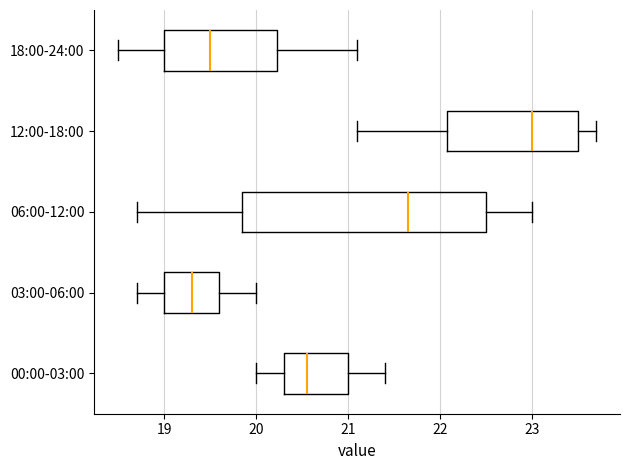

Reading bottom to top, transcribe this box plot: for each box, give where its median line is, the range the box spans, and where its two whiskers end, as read against the x-axis. The values are not printed on the chart, so give them approximately, as read against the axis.

00:00-03:00: median 20.6, box 20.3 to 21.0, whiskers 20.0 to 21.4
03:00-06:00: median 19.3, box 19.0 to 19.6, whiskers 18.7 to 20.0
06:00-12:00: median 21.7, box 19.9 to 22.5, whiskers 18.7 to 23.0
12:00-18:00: median 23.0, box 22.1 to 23.5, whiskers 21.1 to 23.7
18:00-24:00: median 19.5, box 19.0 to 20.2, whiskers 18.5 to 21.1